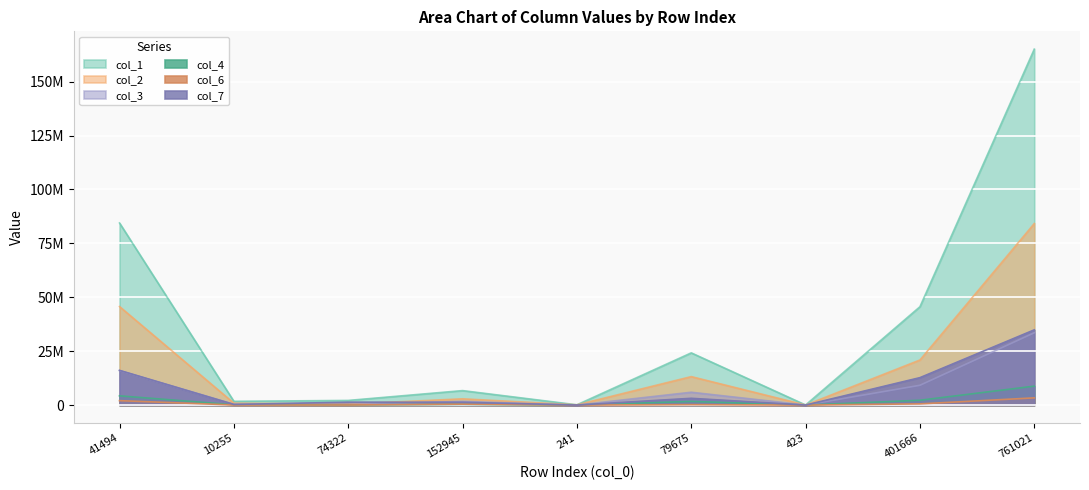

Does the chart display data point markers on the line(s)?

No